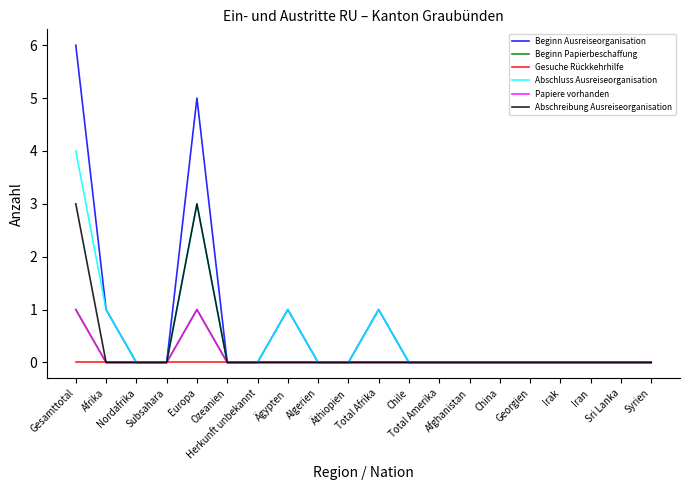

Reading left to right, transcribe all the data shown in this chart.

Beginn Ausreiseorganisation: 6	1	0	0	5	0	0	1	0	0	1	0	0	0	0	0	0	0	0	0
Beginn Papierbeschaffung: 1	0	0	0	1	0	0	0	0	0	0	0	0	0	0	0	0	0	0	0
Gesuche Rückkehrhilfe: 0	0	0	0	0	0	0	0	0	0	0	0	0	0	0	0	0	0	0	0
Abschluss Ausreiseorganisation: 4	1	0	0	3	0	0	1	0	0	1	0	0	0	0	0	0	0	0	0
Papiere vorhanden: 1	0	0	0	1	0	0	0	0	0	0	0	0	0	0	0	0	0	0	0
Abschreibung Ausreiseorganisation: 3	0	0	0	3	0	0	0	0	0	0	0	0	0	0	0	0	0	0	0